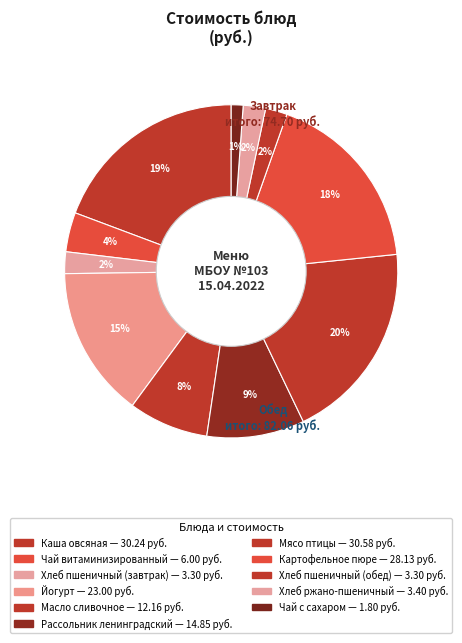

To the nearest percent, what is the combined percentage of Йогурт and Хлеб пшеничный (обед)?

17%